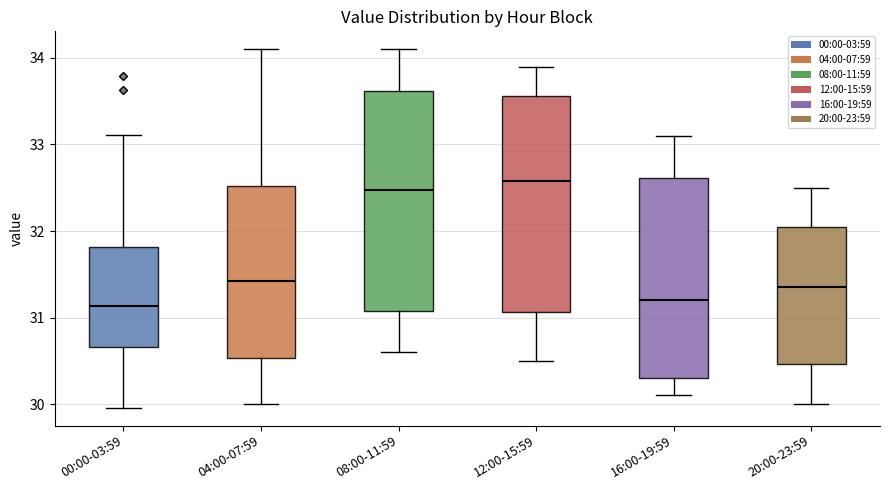

Which box has the highest median line?

12:00-15:59